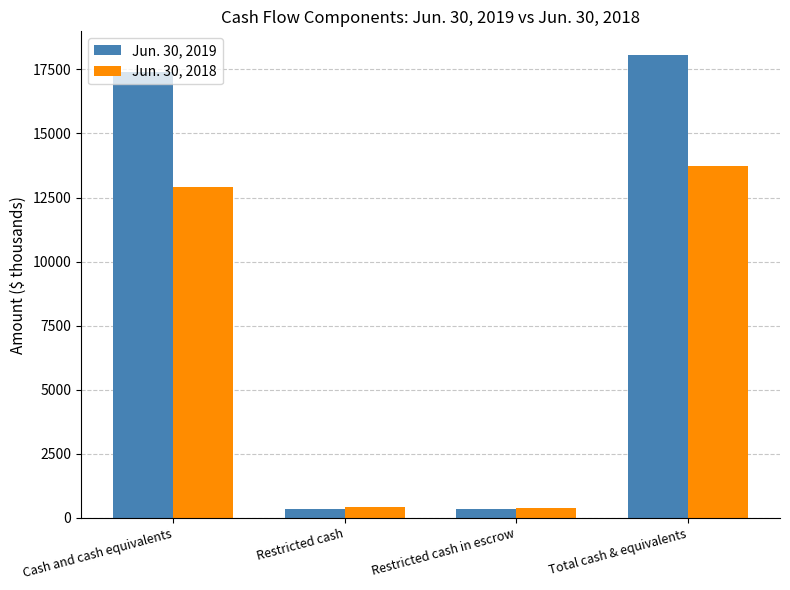

How many values in the Jun. 30, 2018 series are below 12925?

2